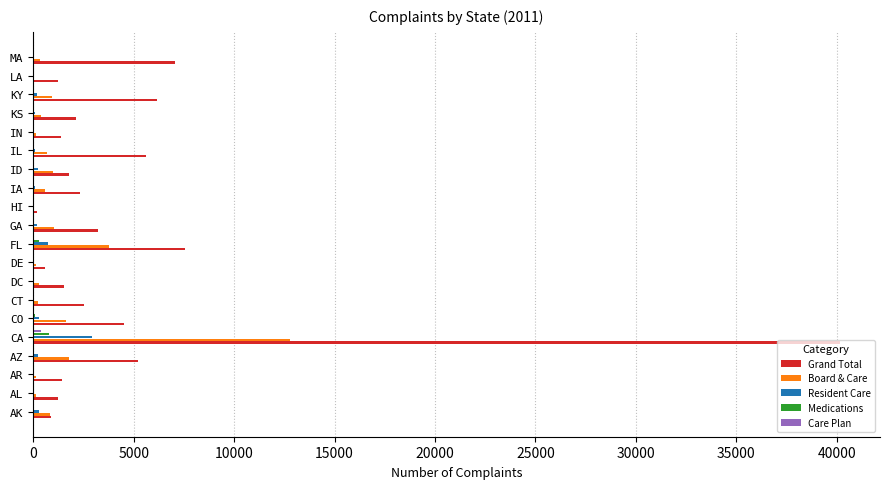

Which series has the widest spread of values?

Grand Total